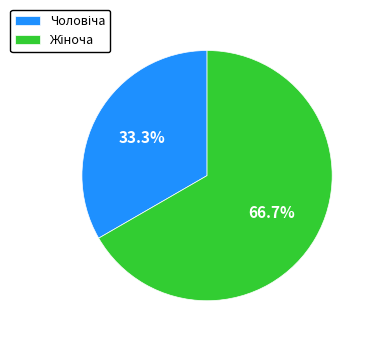

Is there a majority slice in this chart?

Yes